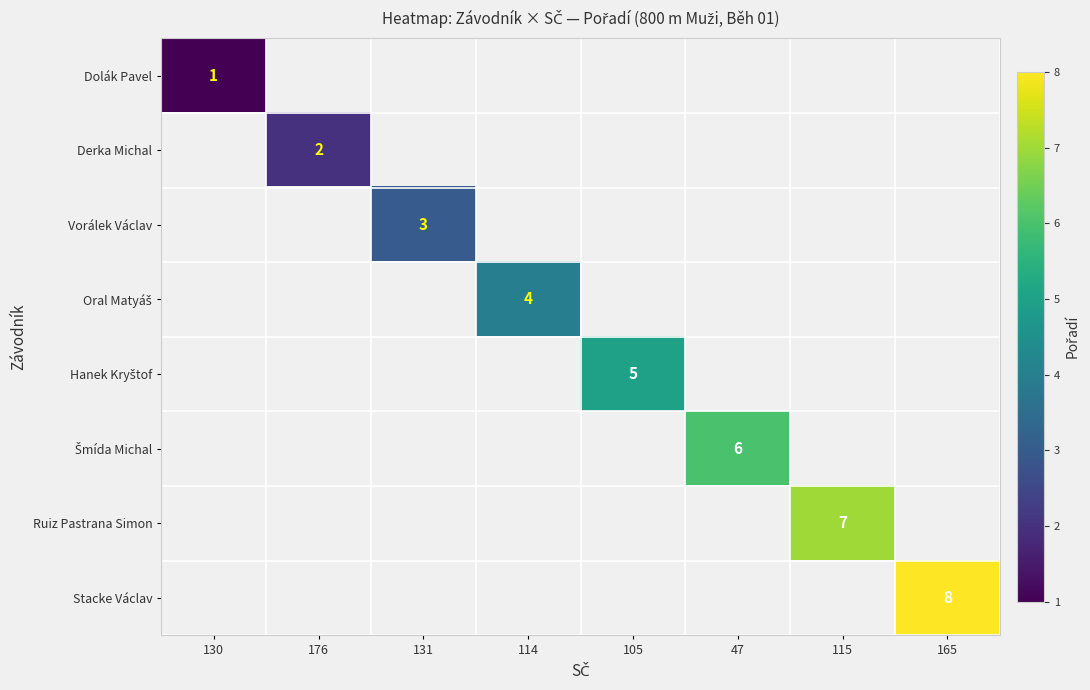

What is the smallest value displayed?

1.0